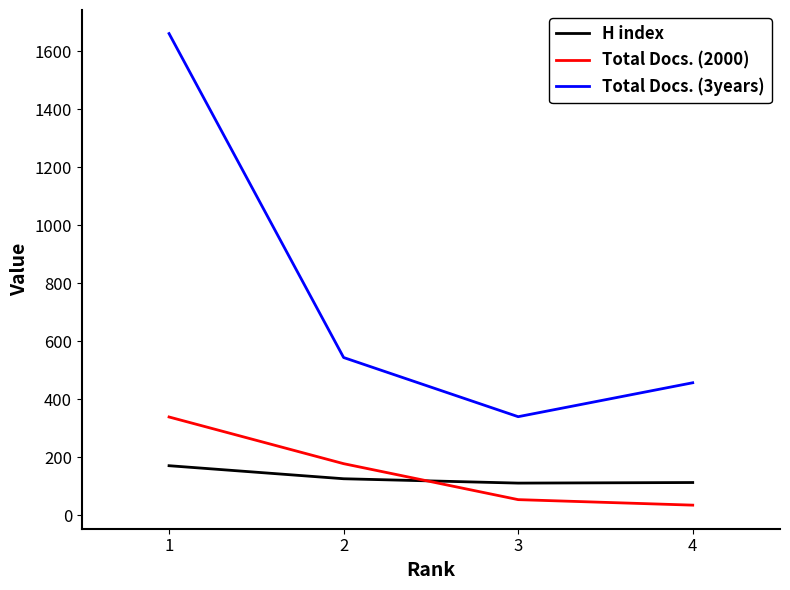

Is it true that Total Docs. (3years) equals 945 at 2?

False